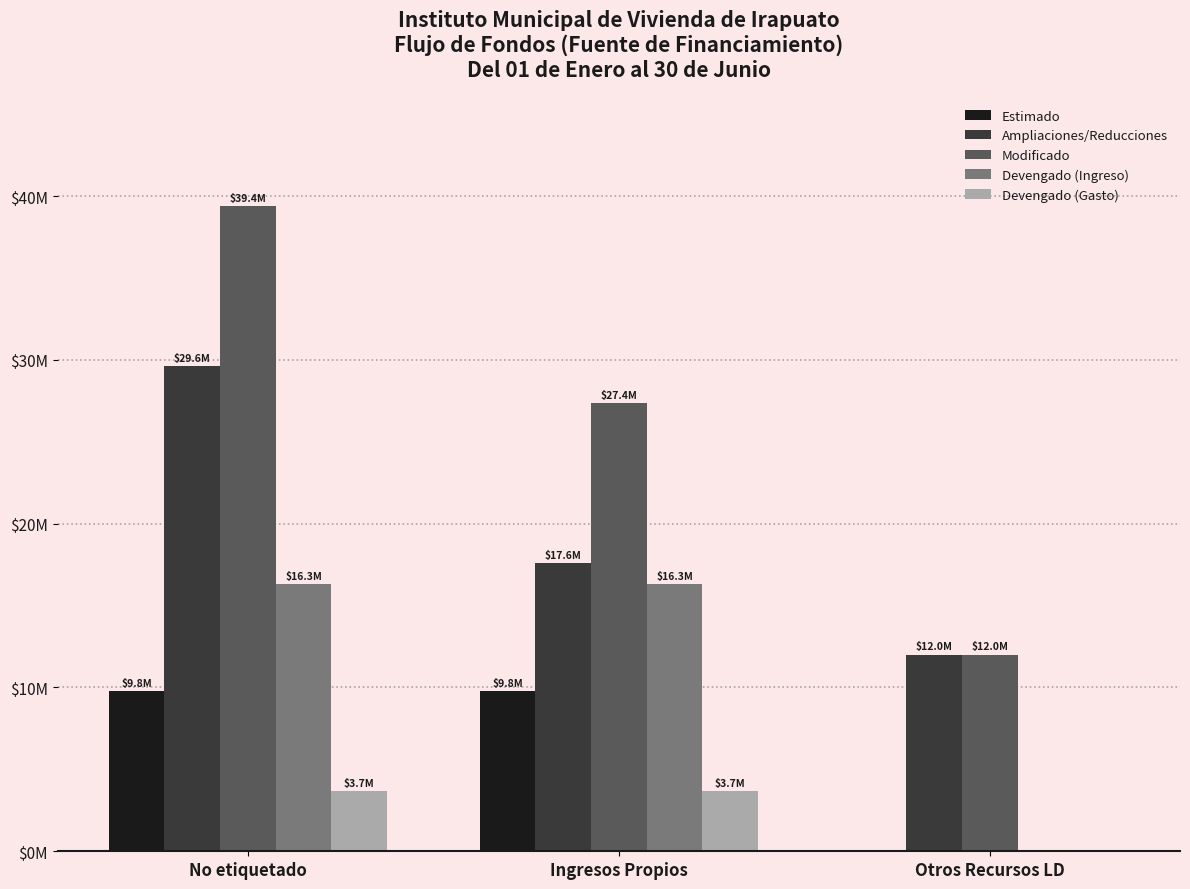

At which label does Devengado (Gasto) reach its minimum?

Otros Recursos LD